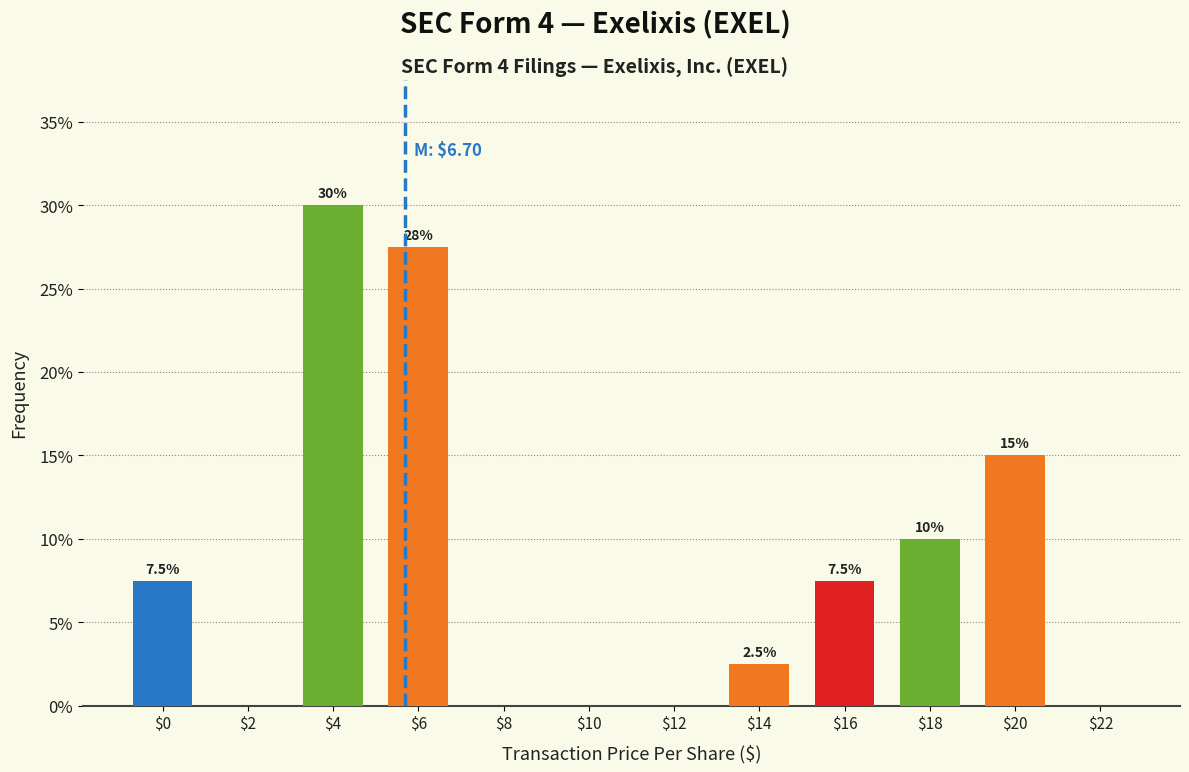

What is the greatest value displayed?

30.0